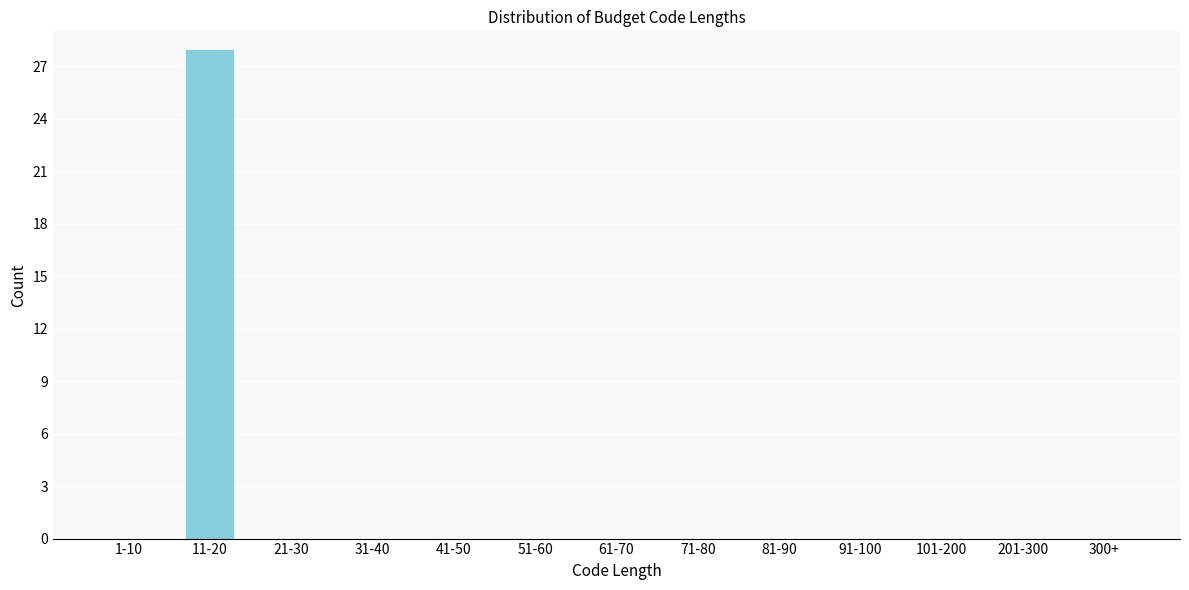

Reading right to left, extract all data points from this chart.

300+=0	201-300=0	101-200=0	91-100=0	81-90=0	71-80=0	61-70=0	51-60=0	41-50=0	31-40=0	21-30=0	11-20=28	1-10=0